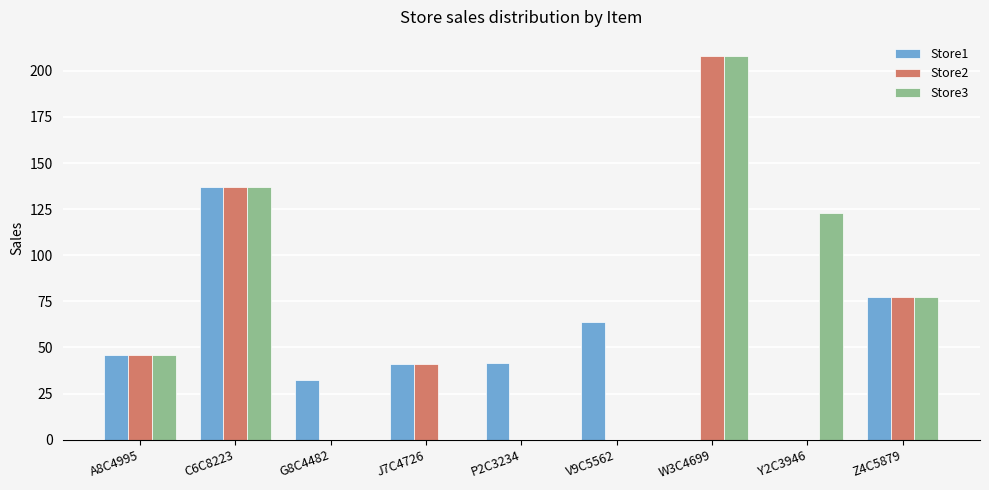

Is the value of Store2 at W3C4699 greater than the value of Store3 at P2C3234?

Yes